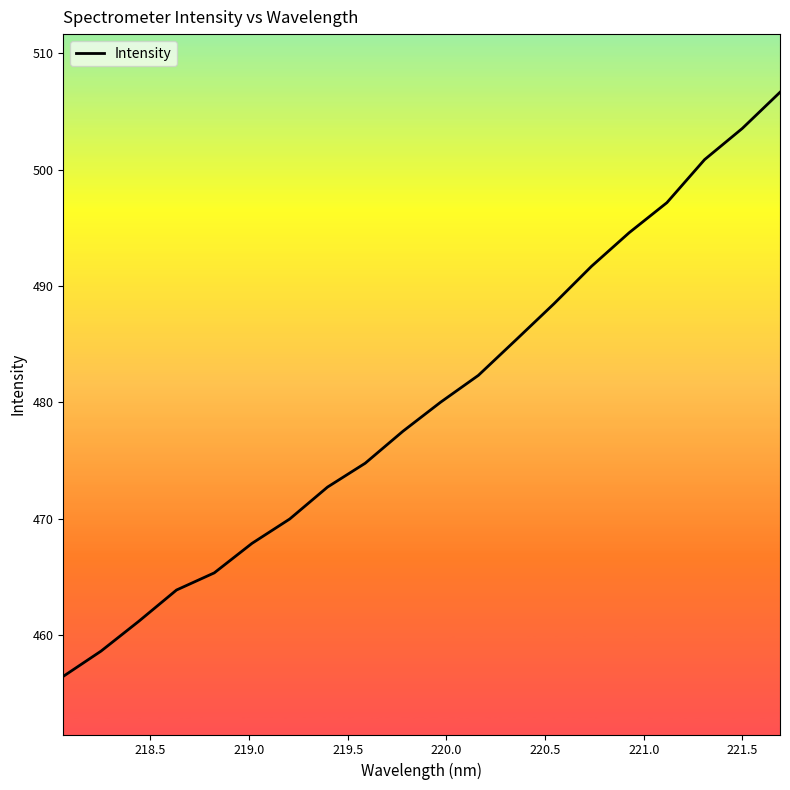

Is this an area chart (filled region under the line)?

No